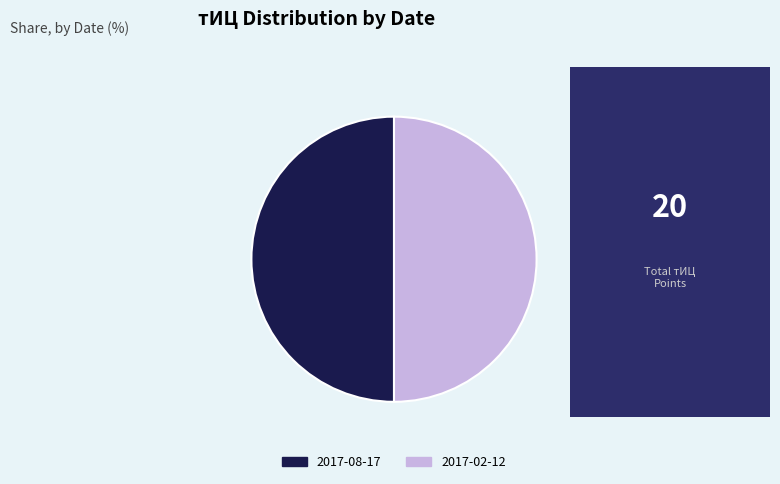

True or false: 2017-02-12 accounts for 58% of the total.

False